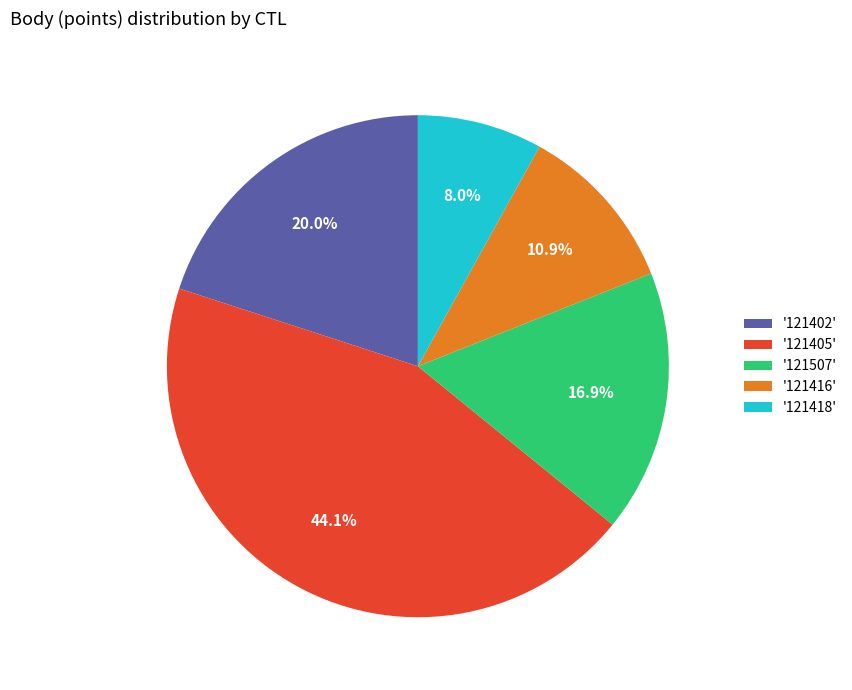

Is there any slice that represents more than half of the pie?

No